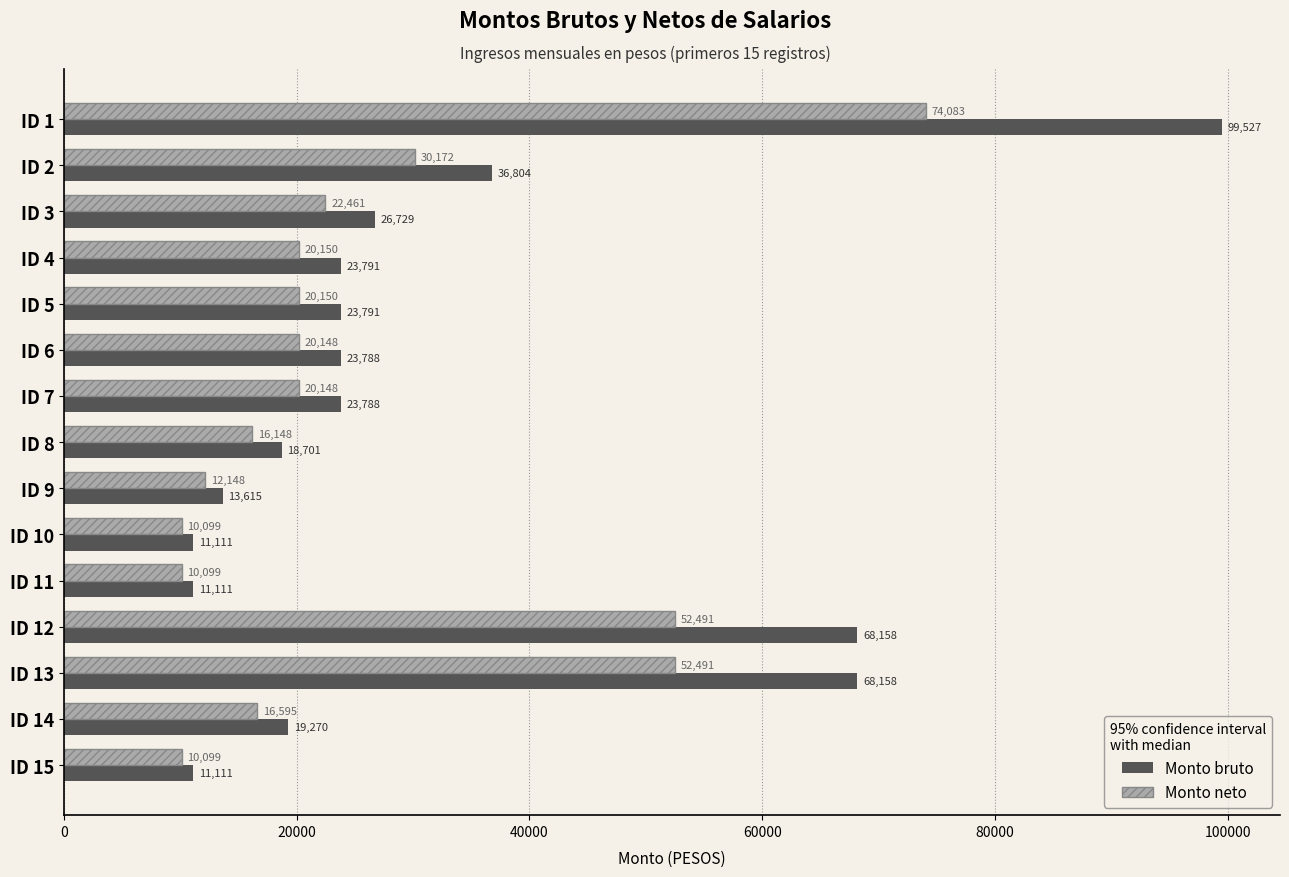

What is the lowest value of the Monto bruto series?

11111.0